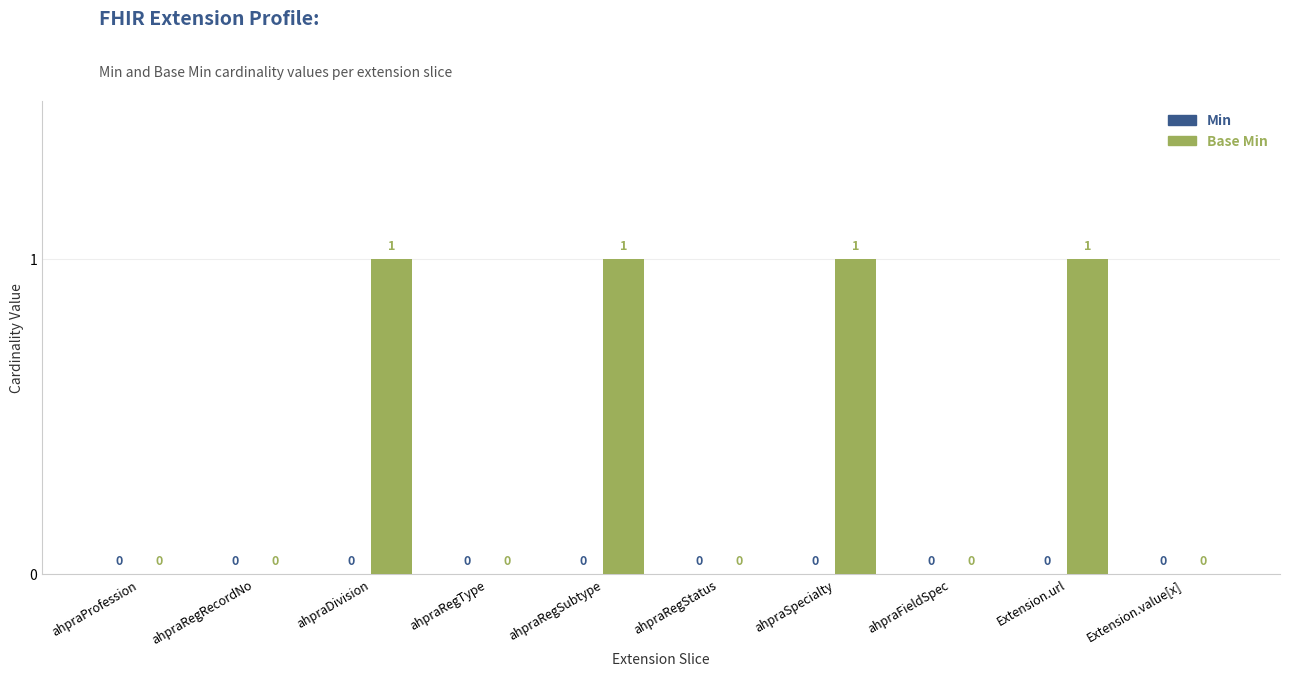

Between Extension.value[x] and ahpraDivision, which is larger?

ahpraDivision